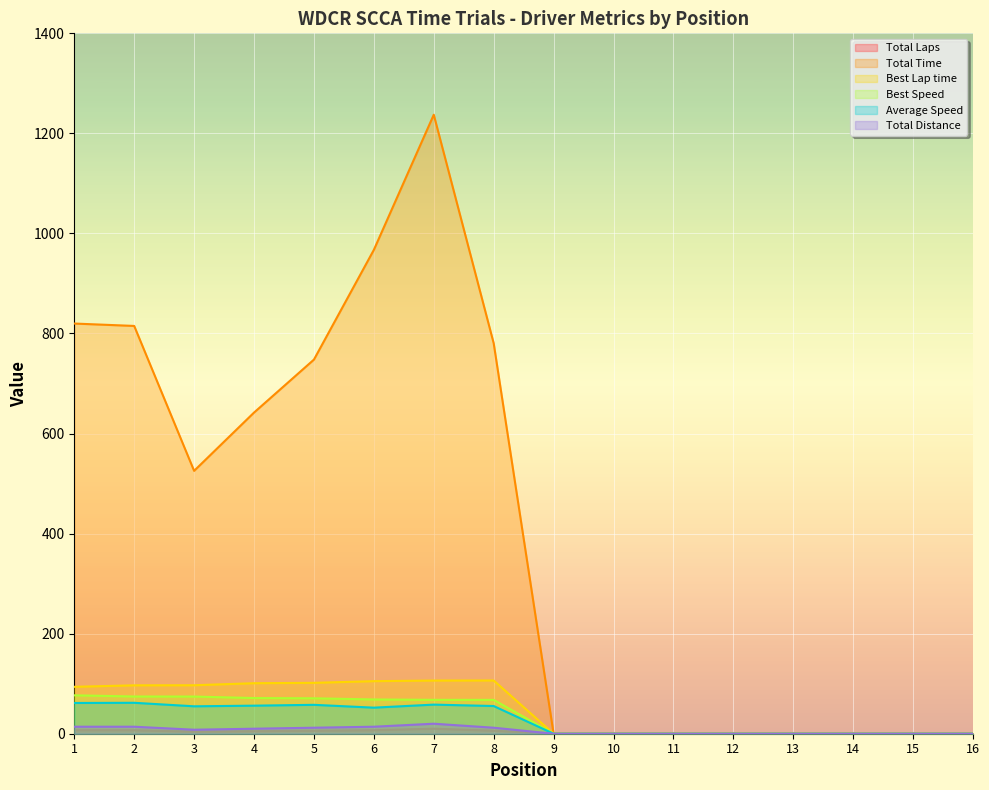

Which category has the lowest value across all series?

9